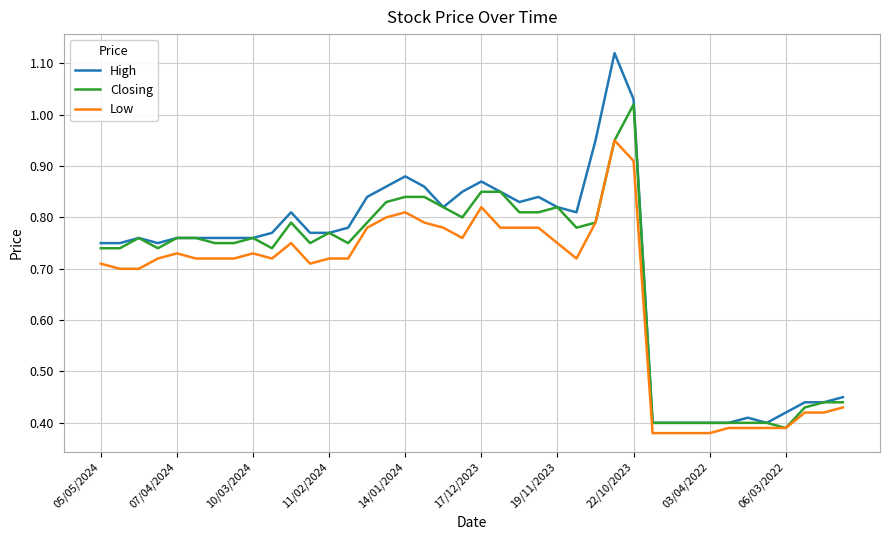

Which series has the widest spread of values?

High